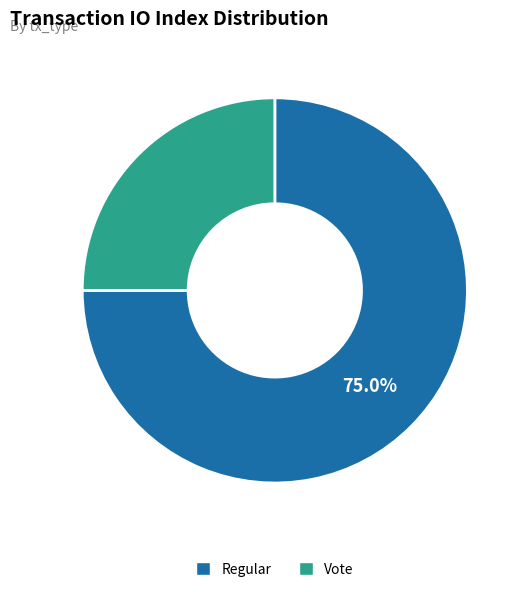

Is it true that Regular is 81% of the pie?

False